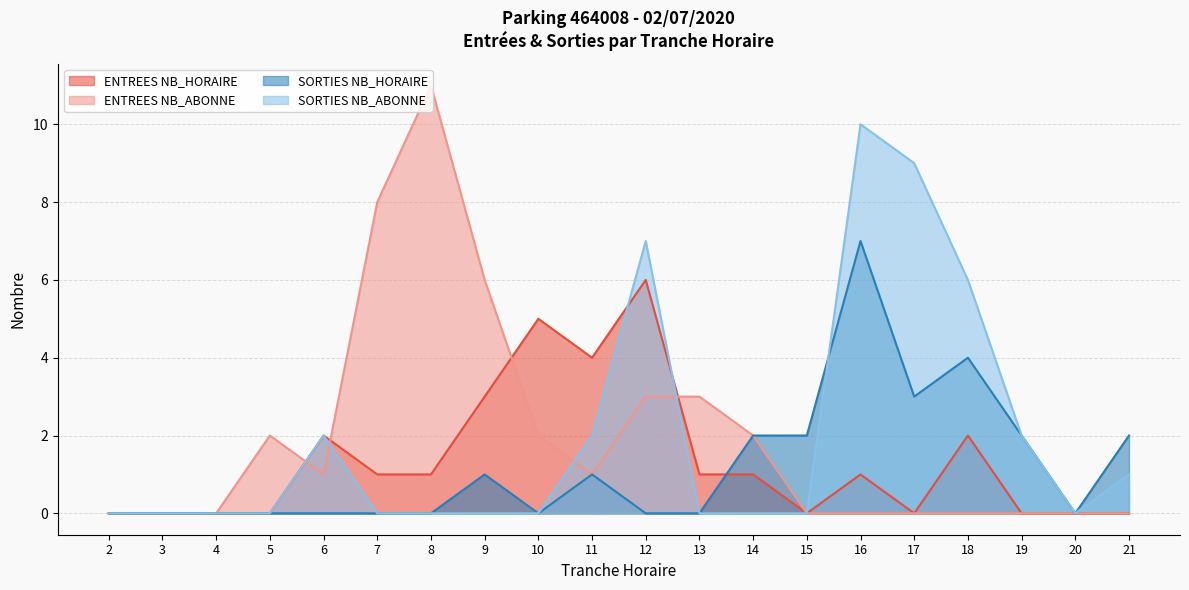

At which label does ENTREES NB_HORAIRE reach its peak?

12